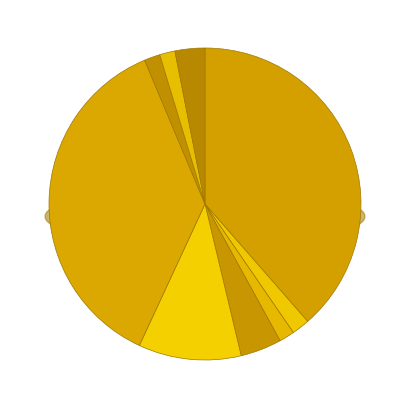

To the nearest percent, what is the difference between the largest and smallest slice percentages?

37%